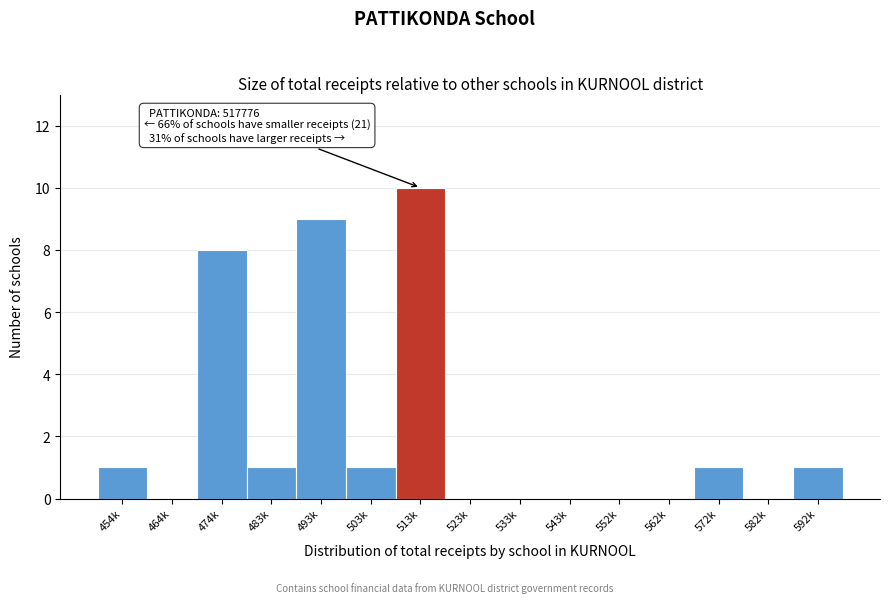

Reading left to right, transcribe all the data shown in this chart.

454k=1	464k=0	474k=8	483k=1	493k=9	503k=1	513k=10	523k=0	533k=0	543k=0	552k=0	562k=0	572k=1	582k=0	592k=1